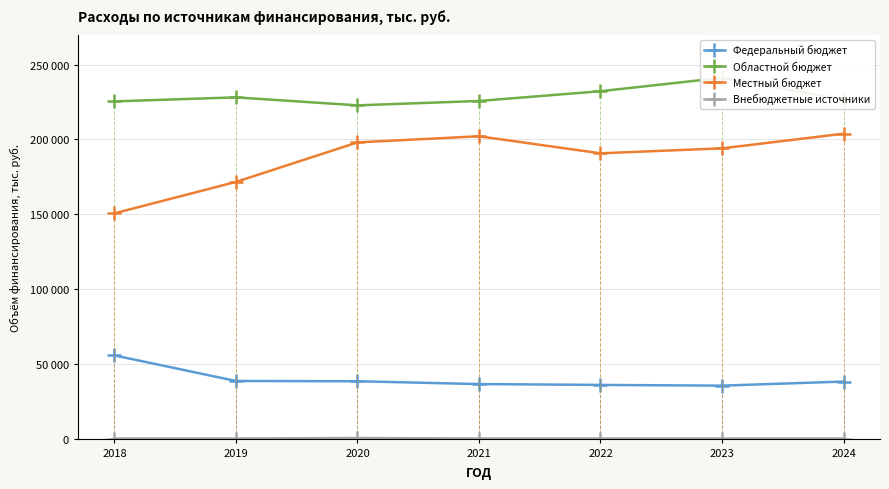

At how many categories does at least one series exceed 231532?

2